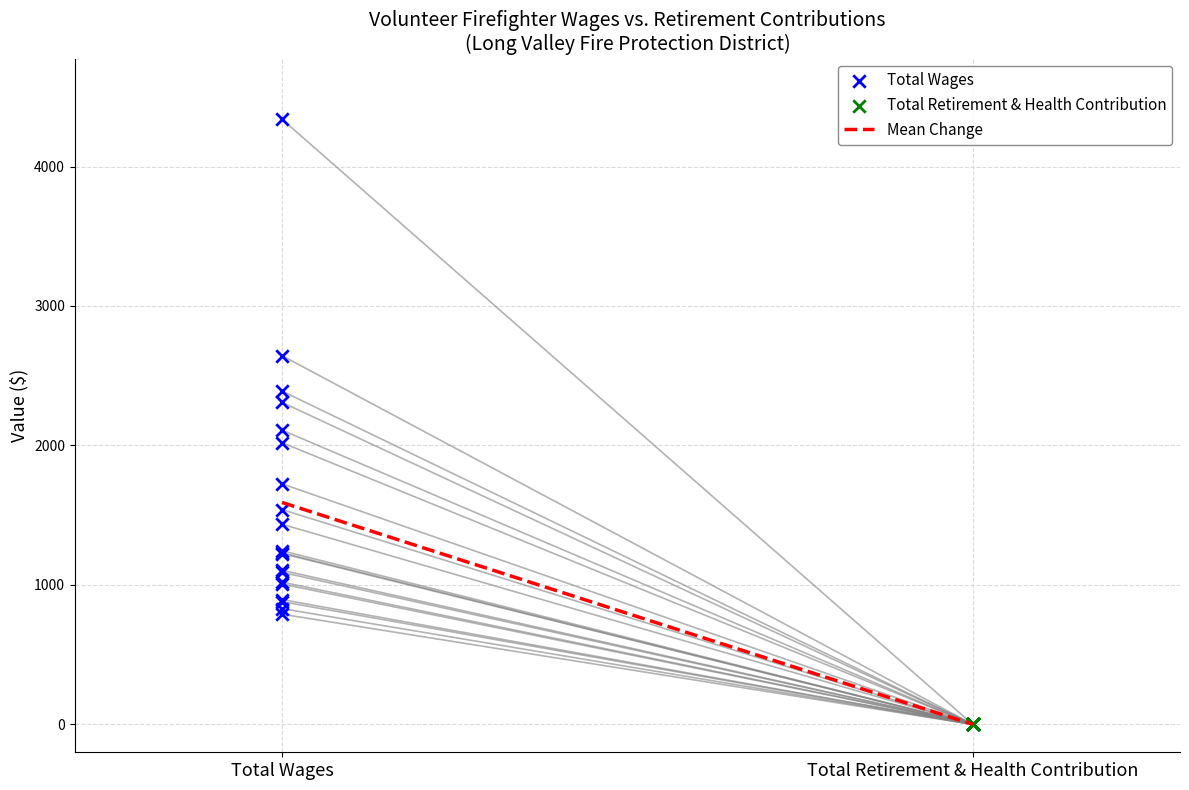

Which series reaches the maximum Y coordinate?

Total Wages